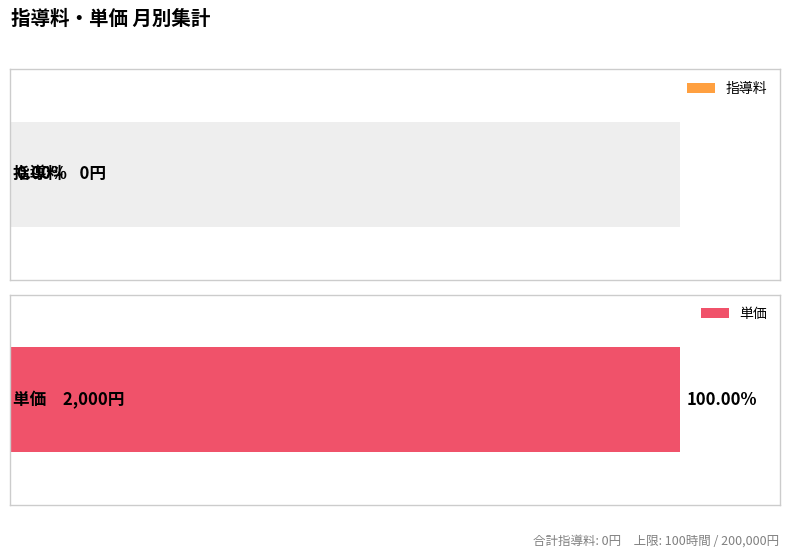

Read the 単価 value at 8月.

2000